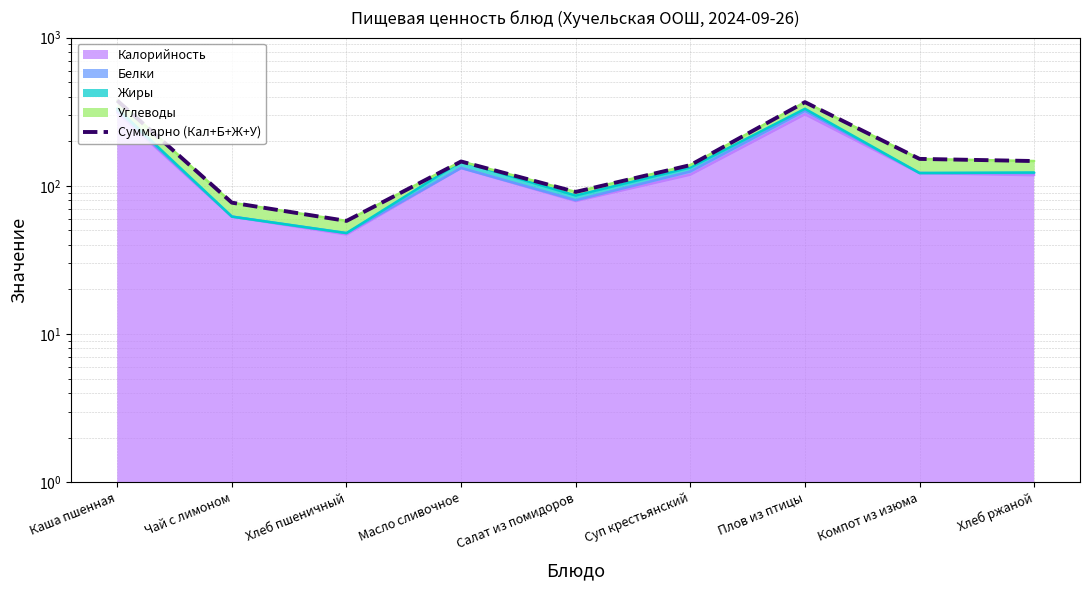

What is the difference between the values at Суп крестьянский and Каша пшенная?

238